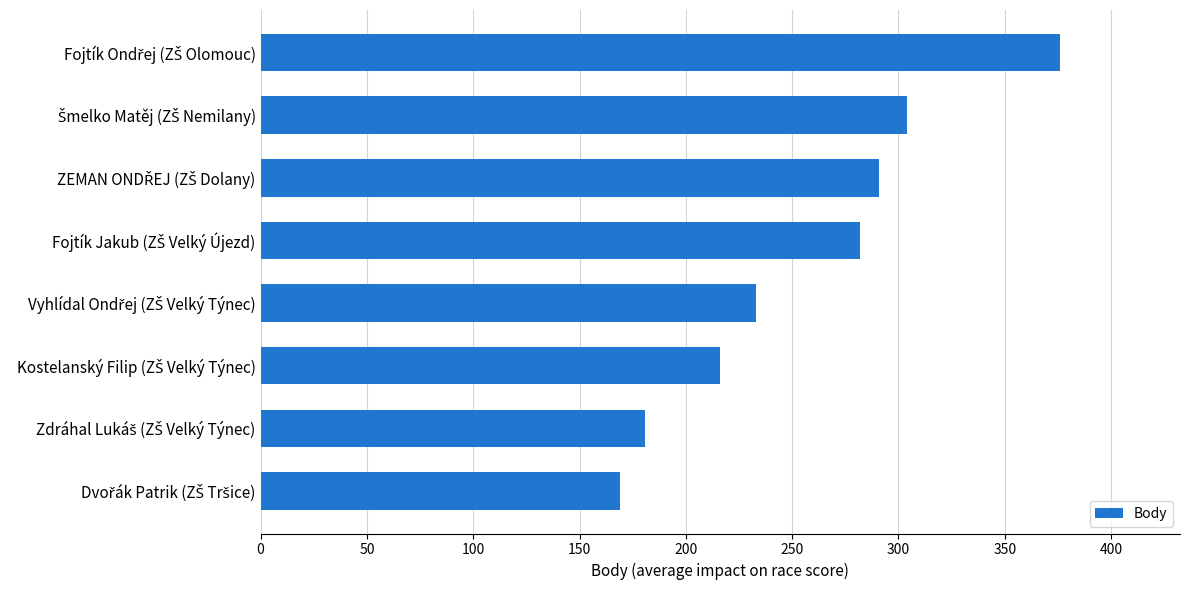

What is the minimum value shown in the chart?

169